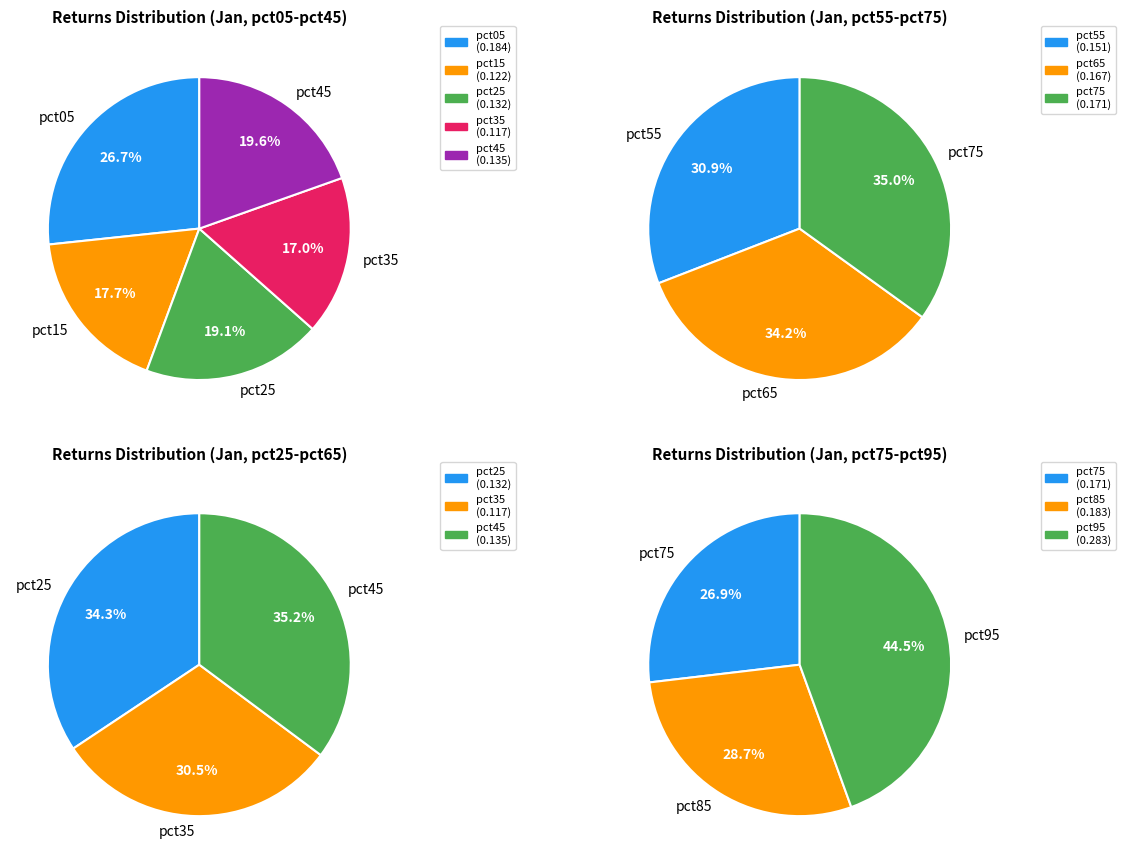

Combined, do pct45 and pct25 account for over 50%?

No